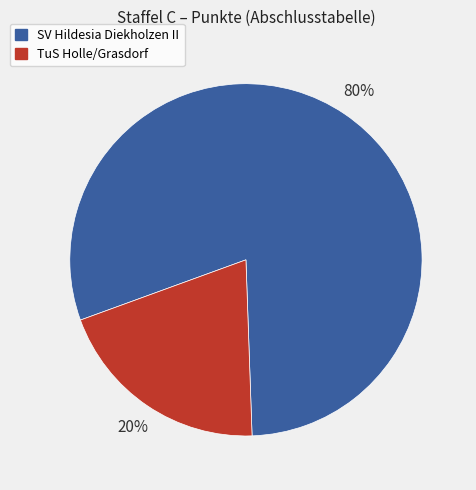

Is TuS Holle/Grasdorf the majority of the pie?

No